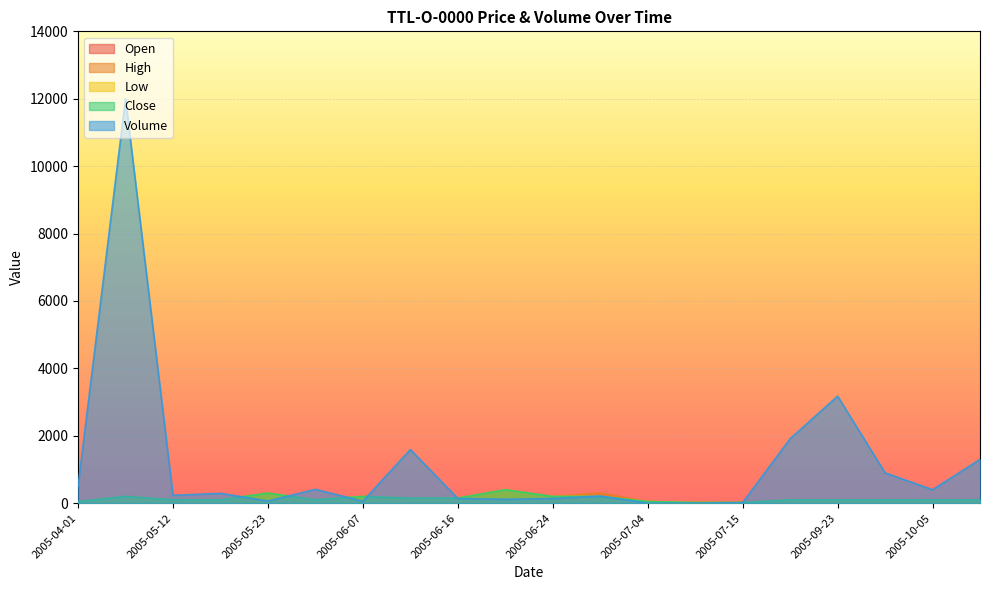

Reading left to right, extract all data points from this chart.

Open: 2005-04-01=50	2005-04-27=200	2005-05-12=101	2005-05-18=101	2005-05-23=300	2005-05-31=101	2005-06-07=200	2005-06-15=150	2005-06-16=150	2005-06-20=400	2005-06-24=200	2005-07-01=200	2005-07-04=50	2005-07-07=20	2005-07-15=20	2005-09-21=100	2005-09-23=100	2005-10-04=100	2005-10-05=100	2005-10-06=100
High: 2005-04-01=50	2005-04-27=200	2005-05-12=101	2005-05-18=101	2005-05-23=300	2005-05-31=101	2005-06-07=200	2005-06-15=150	2005-06-16=150	2005-06-20=400	2005-06-24=200	2005-07-01=300	2005-07-04=50	2005-07-07=20	2005-07-15=20	2005-09-21=100	2005-09-23=100	2005-10-04=100	2005-10-05=100	2005-10-06=100
Low: 2005-04-01=50	2005-04-27=200	2005-05-12=101	2005-05-18=101	2005-05-23=300	2005-05-31=101	2005-06-07=200	2005-06-15=150	2005-06-16=150	2005-06-20=400	2005-06-24=200	2005-07-01=200	2005-07-04=50	2005-07-07=20	2005-07-15=20	2005-09-21=100	2005-09-23=100	2005-10-04=100	2005-10-05=100	2005-10-06=100
Close: 2005-04-01=50	2005-04-27=200	2005-05-12=101	2005-05-18=101	2005-05-23=300	2005-05-31=101	2005-06-07=200	2005-06-15=150	2005-06-16=150	2005-06-20=400	2005-06-24=200	2005-07-01=200	2005-07-04=50	2005-07-07=20	2005-07-15=20	2005-09-21=100	2005-09-23=100	2005-10-04=100	2005-10-05=100	2005-10-06=100
Volume: 2005-04-01=506	2005-04-27=12000	2005-05-12=232	2005-05-18=292	2005-05-23=66	2005-05-31=411	2005-06-07=59	2005-06-15=1592	2005-06-16=140	2005-06-20=116	2005-06-24=140	2005-07-01=212	2005-07-04=3	2005-07-07=3	2005-07-15=18	2005-09-21=1913	2005-09-23=3176	2005-10-04=900	2005-10-05=400	2005-10-06=1300